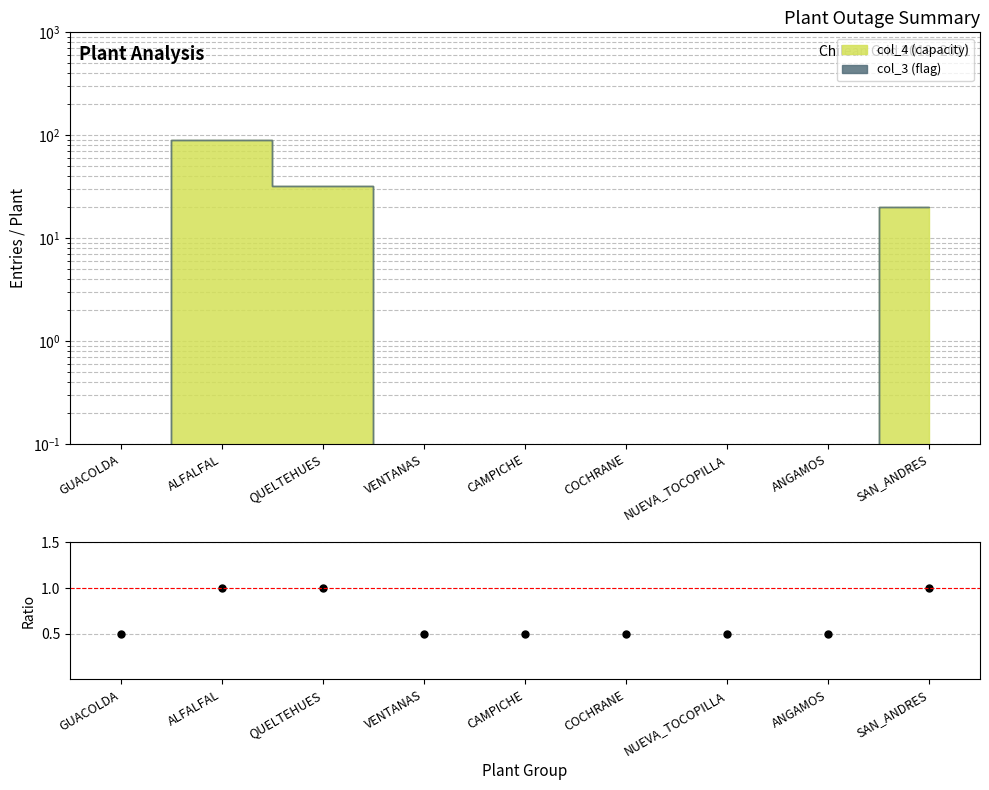

Between VENTANAS and CAMPICHE, which is larger?

VENTANAS